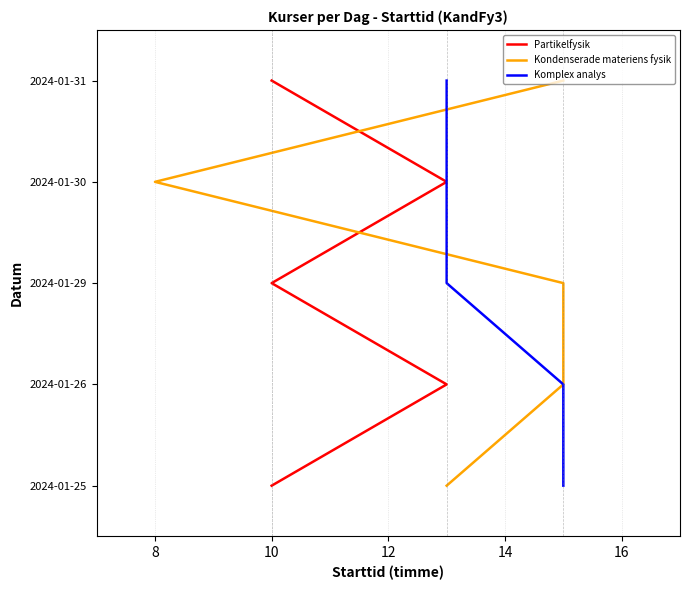

True or false: Partikelfysik and Komplex analys intersect in this chart.

False